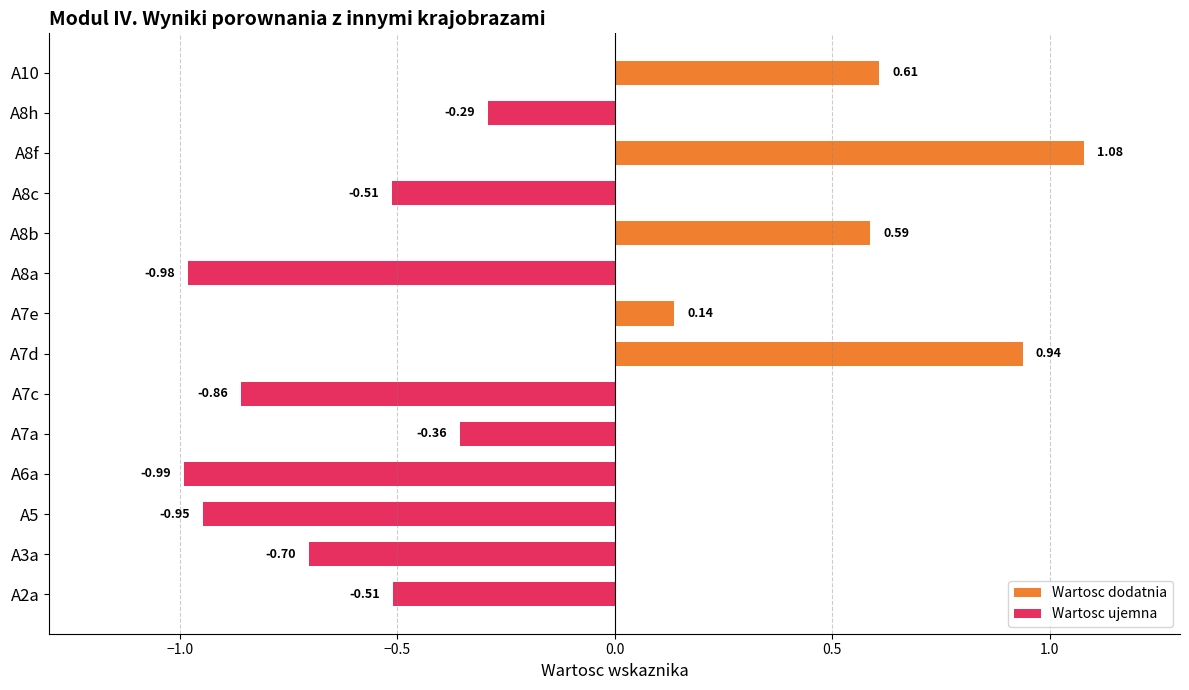

How many values are above zero?

5